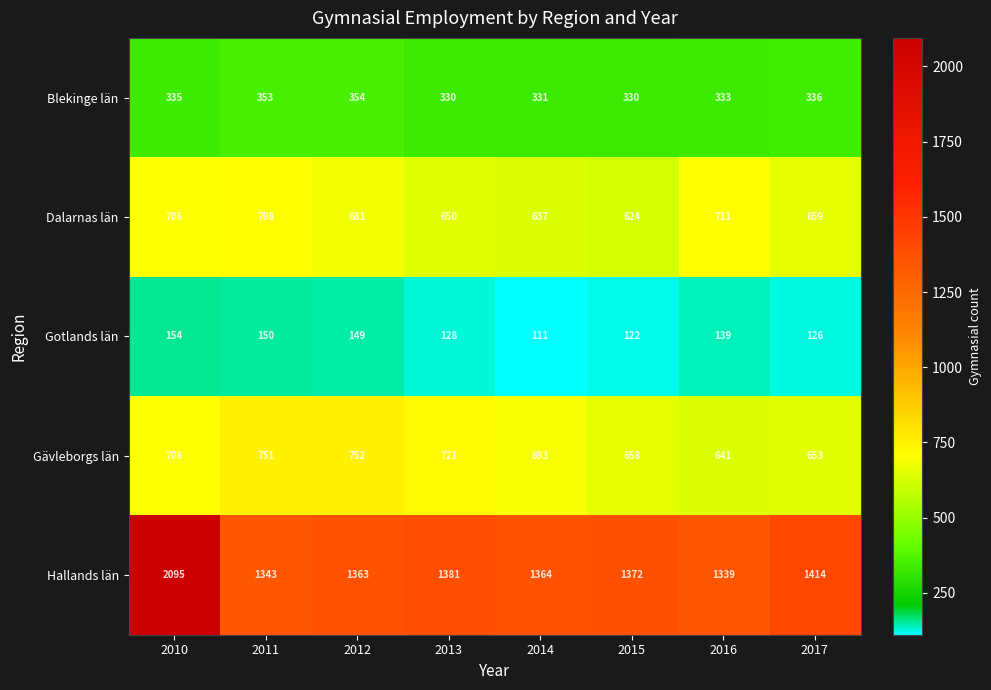

What is the average value of the Blekinge län series?

338